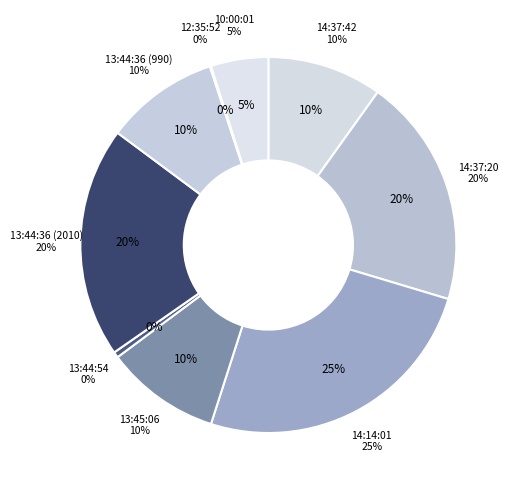

To the nearest percent, what is the combined percentage of 13:45:06 and 10:00:01?

15%